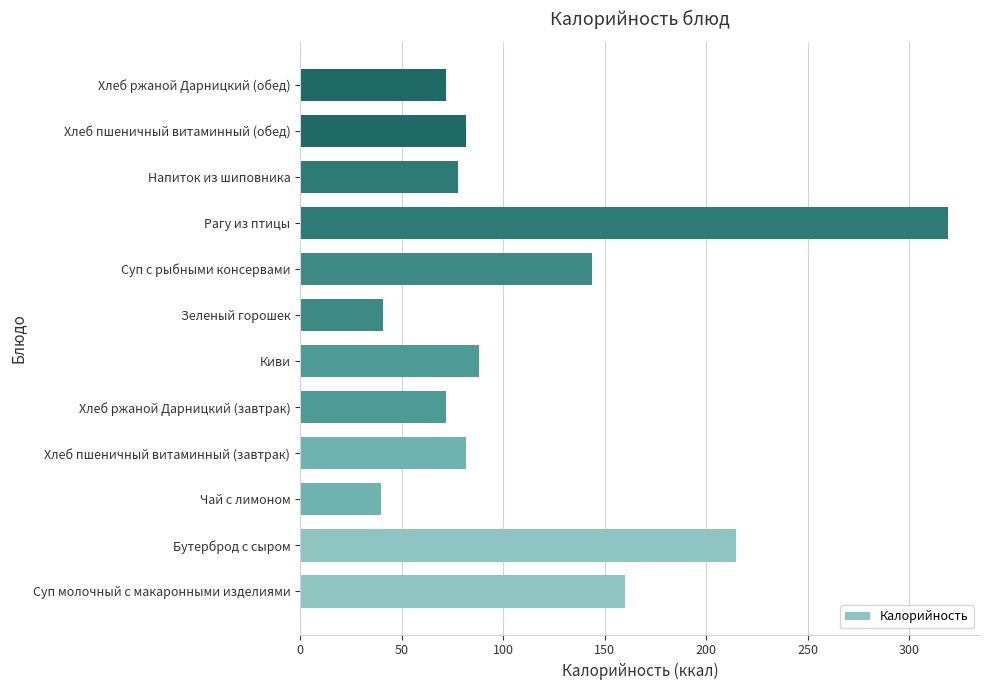

The chart shows a value of 431 at Рагу из птицы. True or false?

False